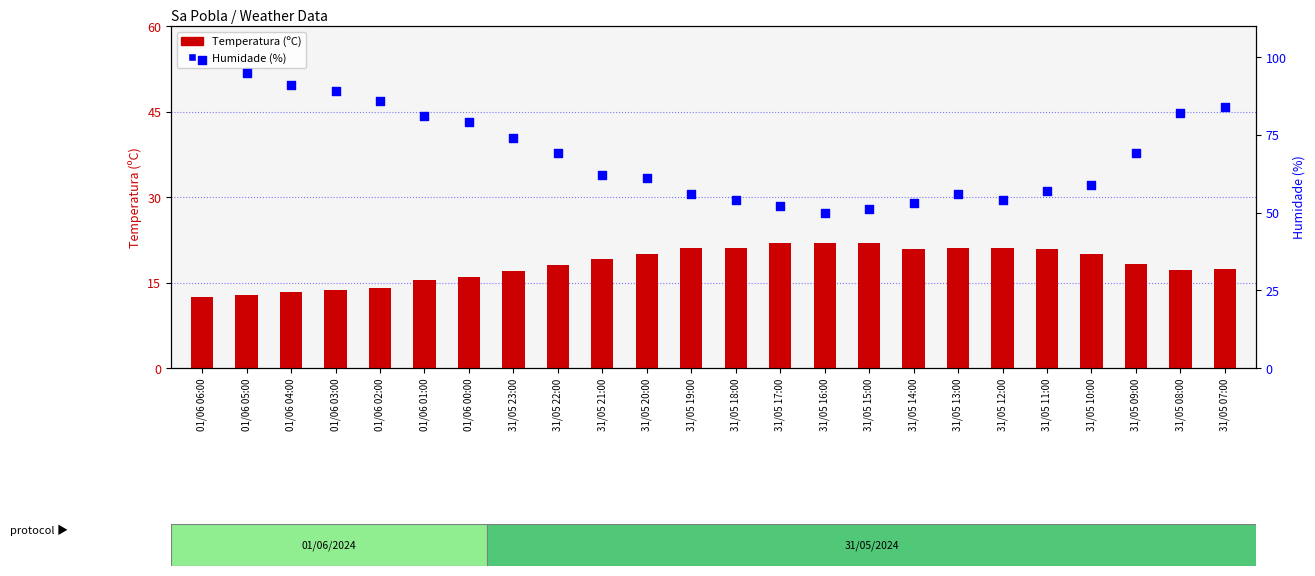

At how many categories does at least one series exceed 68?

12